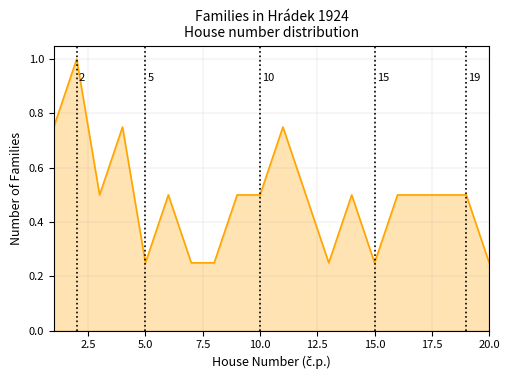

How many values are between 0 and 1?

20